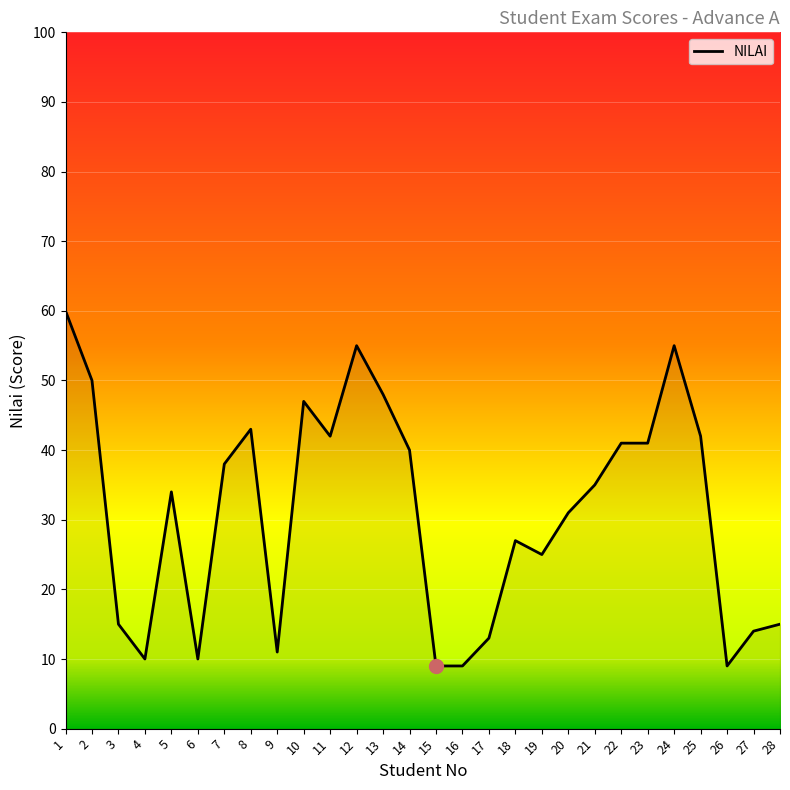

Read the value at 26, to the nearest 5.

10